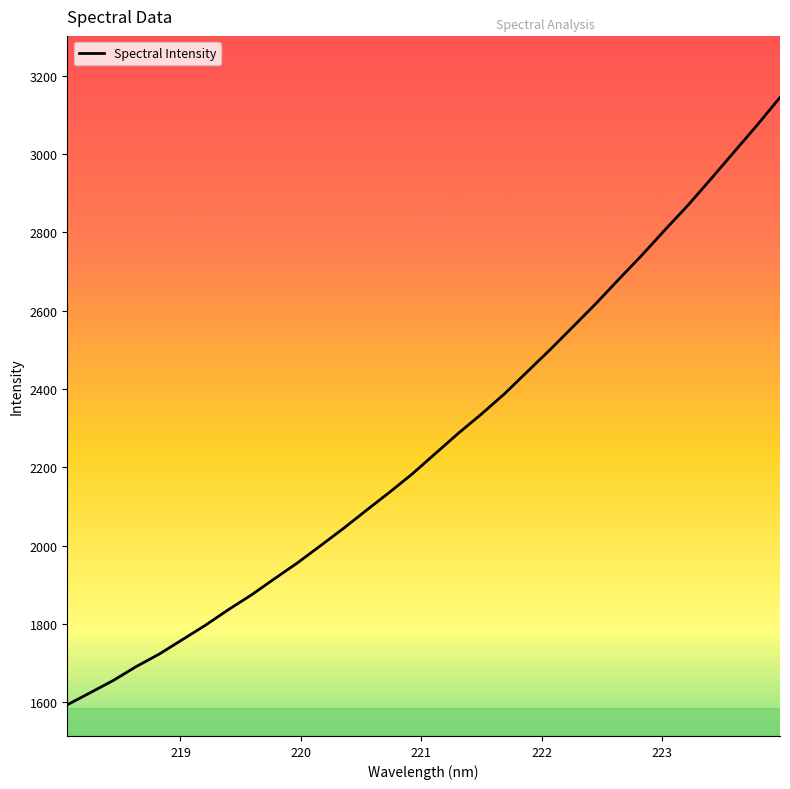

What is the smallest value displayed?

1593.4